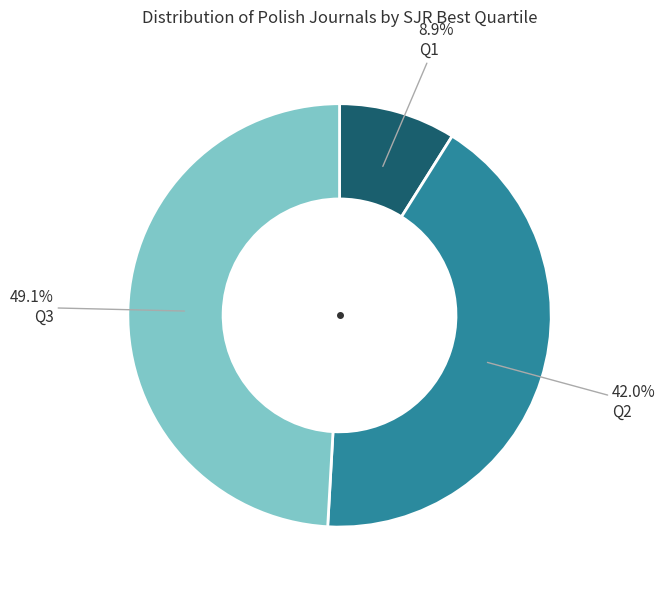

To the nearest percent, what is the average slice percentage?

33%